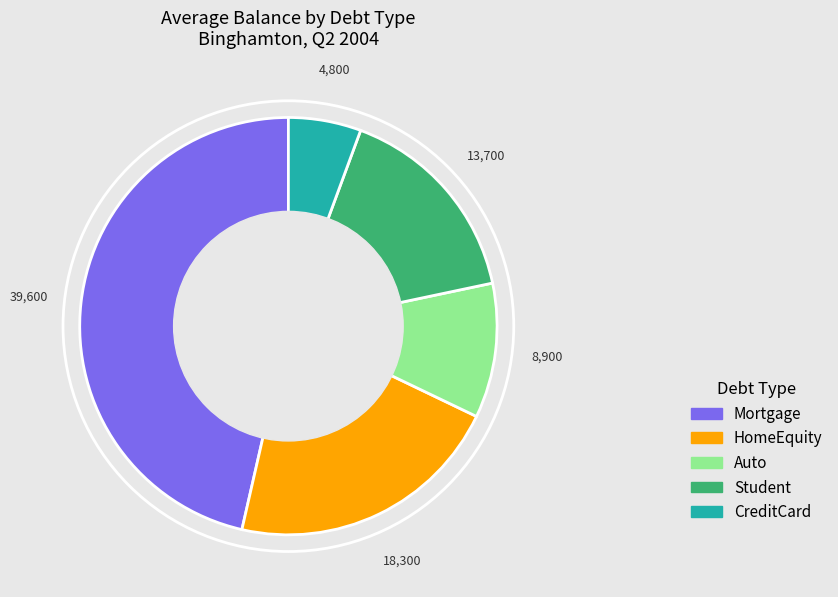

Is the sum of Student and CreditCard greater than half?

No